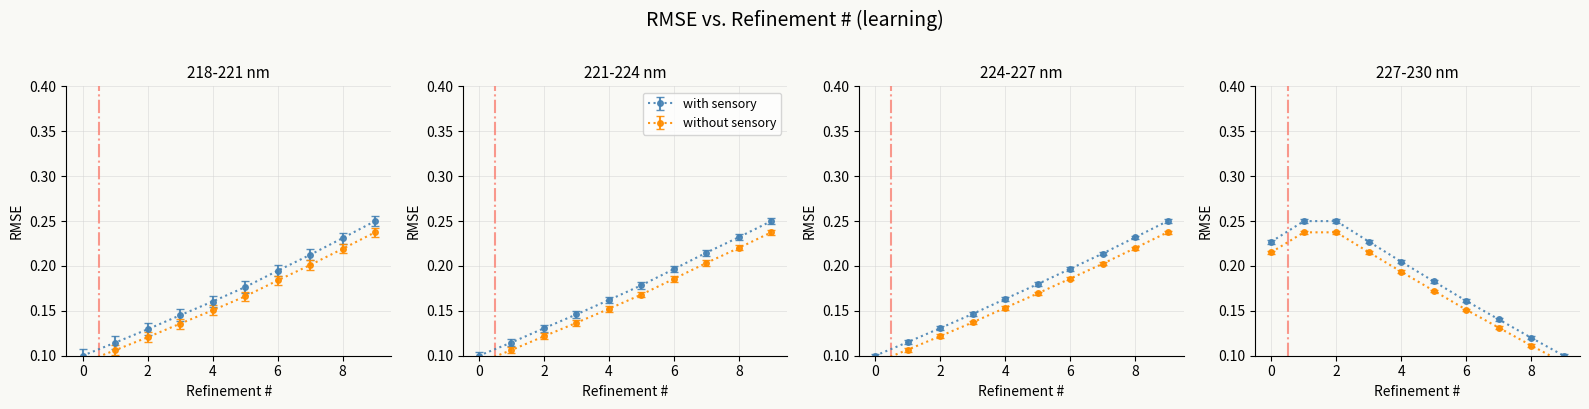

Does the chart display data point markers on the line(s)?

Yes